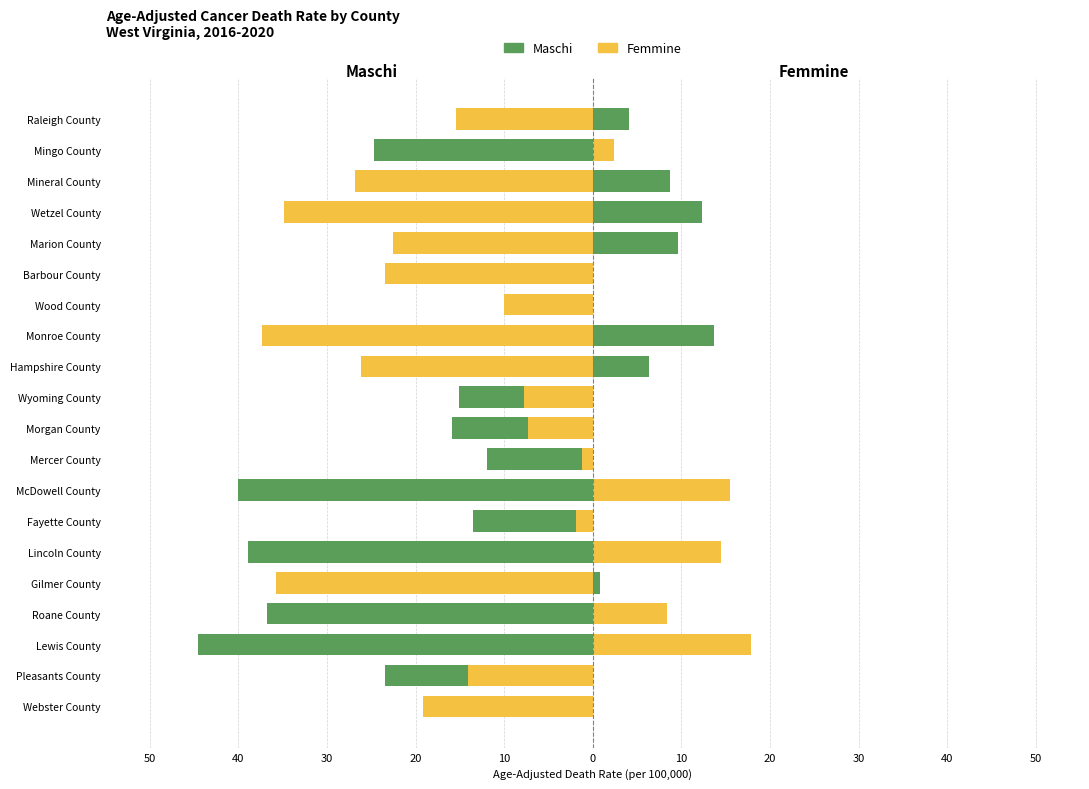

Read the Maschi value at Raleigh County.

4.1